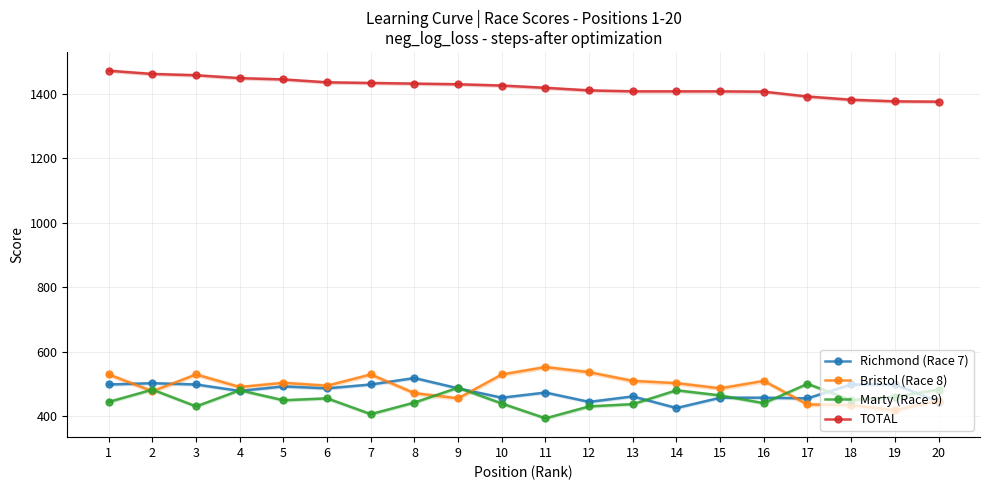

Which series has the largest total across all categories?

TOTAL